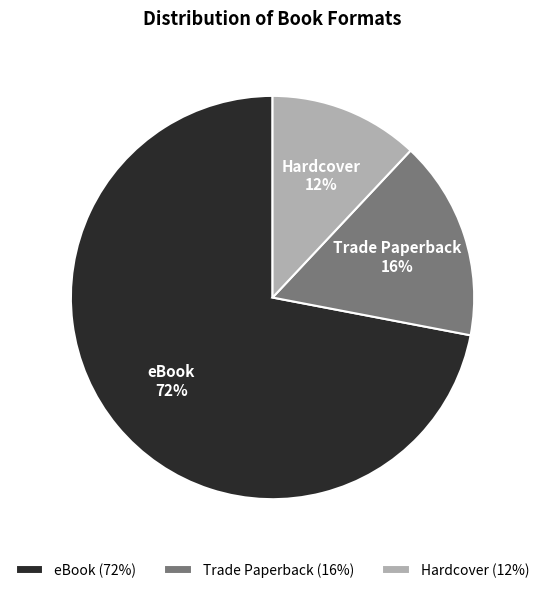

How many segments does this pie chart have?

3